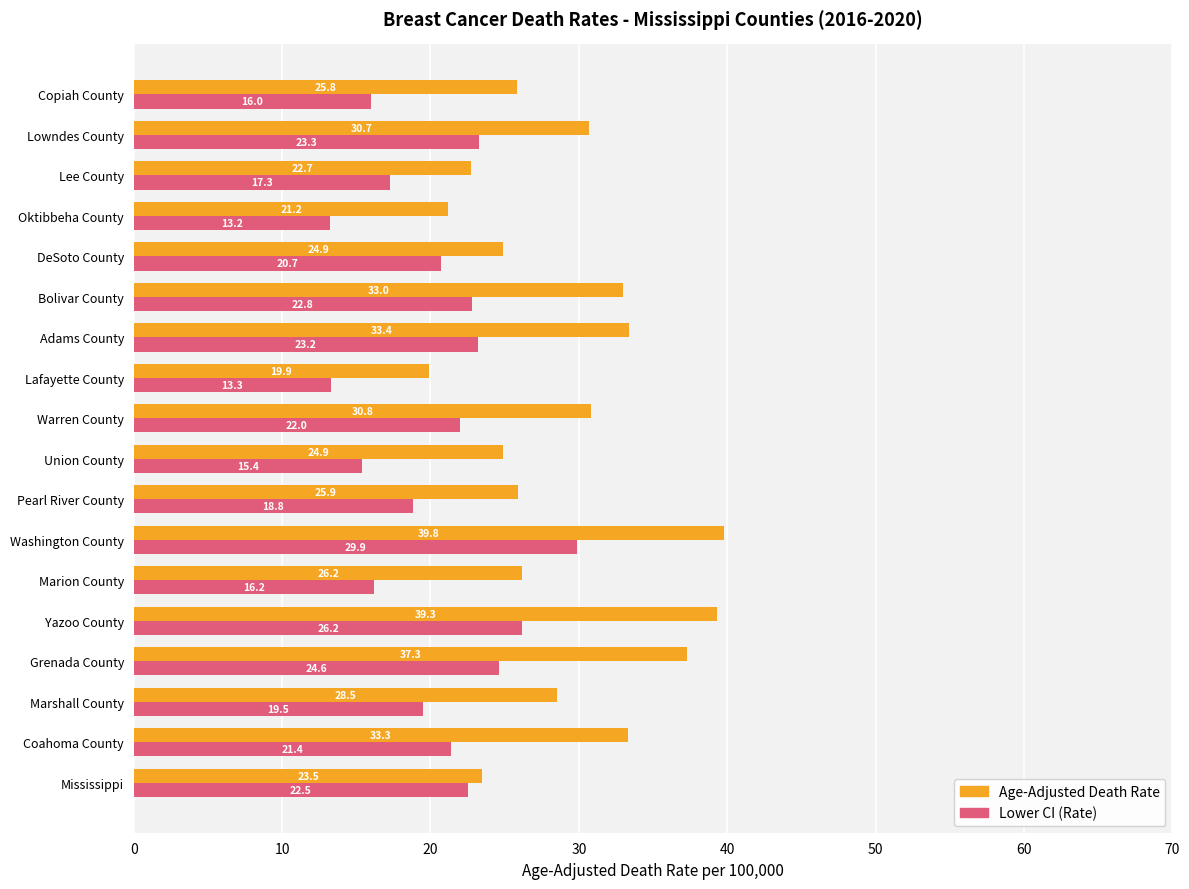

At which category is the sum across all series the highest?

Washington County